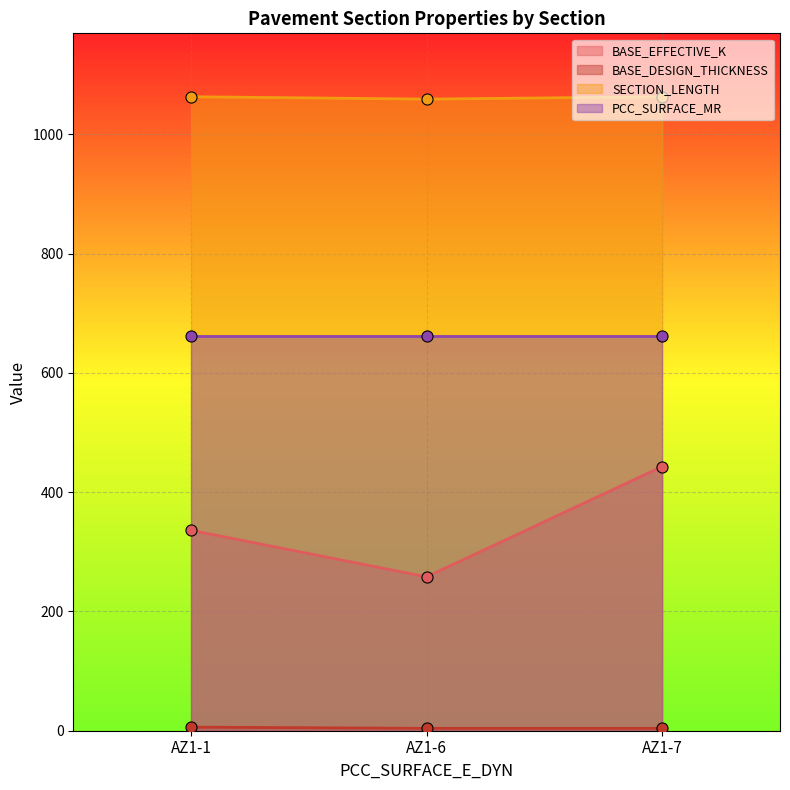

What is the spread (max minus min) of values at AZ1-1?

1057